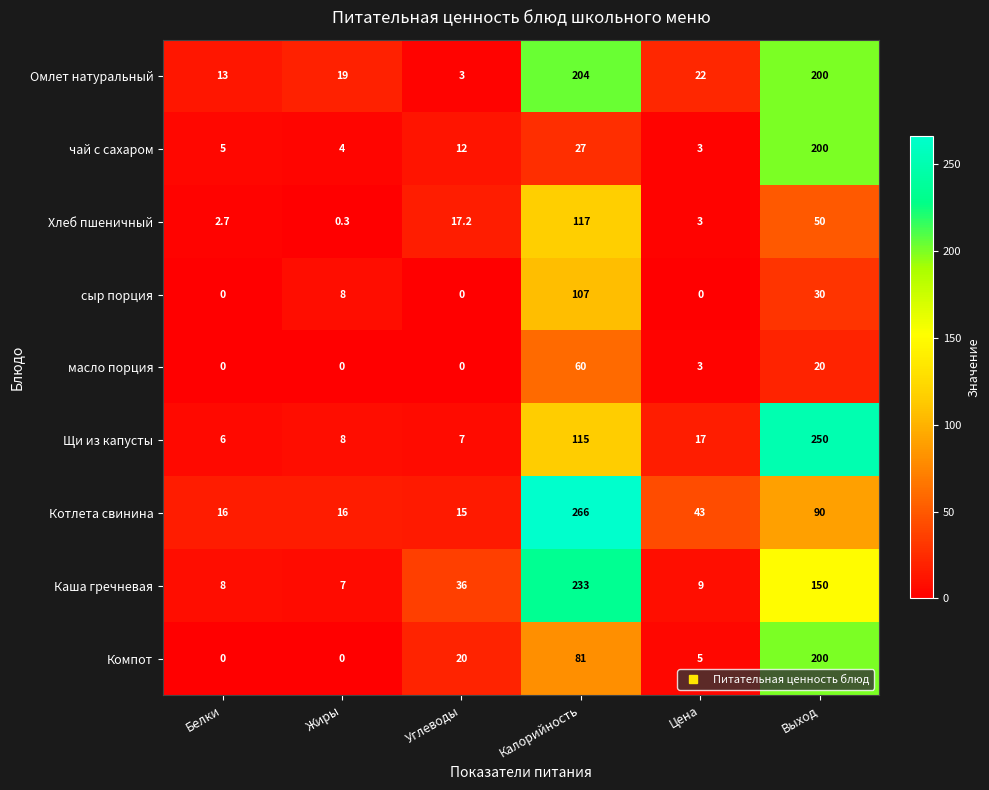

Where is Котлета свинина nearest to the value 140?

Выход